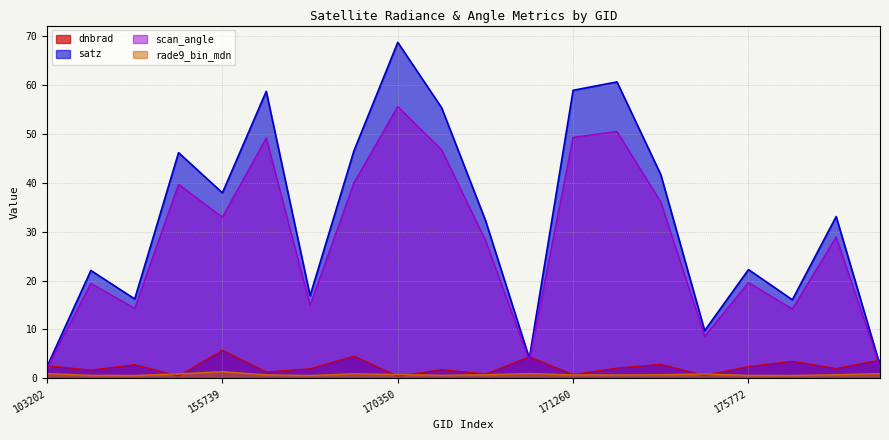

At how many categories does at least one series exceed 38?

8